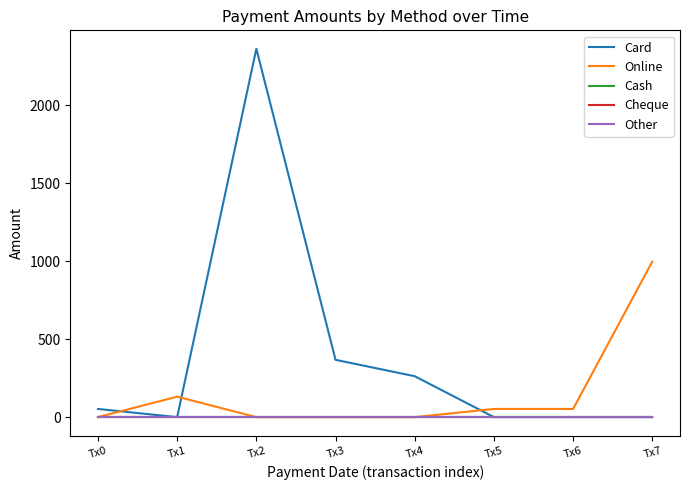

Does the chart display data point markers on the line(s)?

No